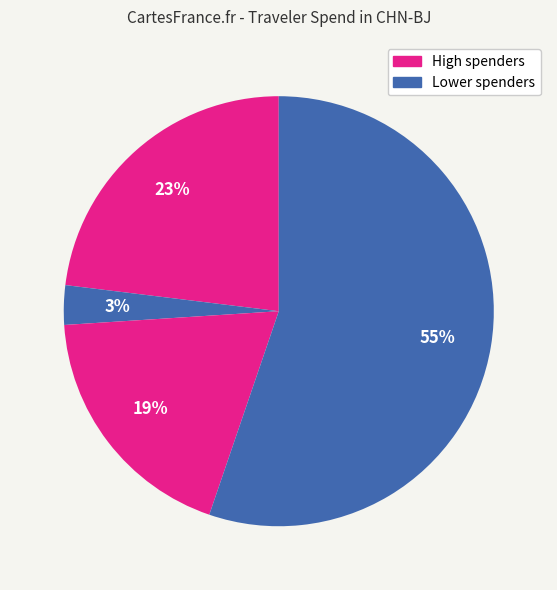

How many segments does this pie chart have?

4